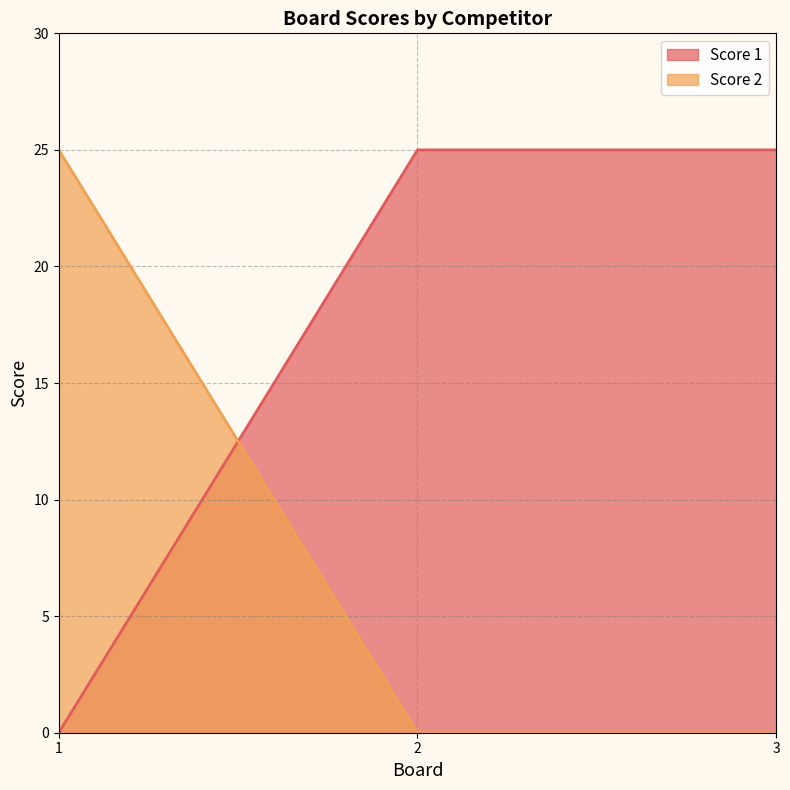

Rank the series by their average value, from lowest to highest.

Score 2, Score 1